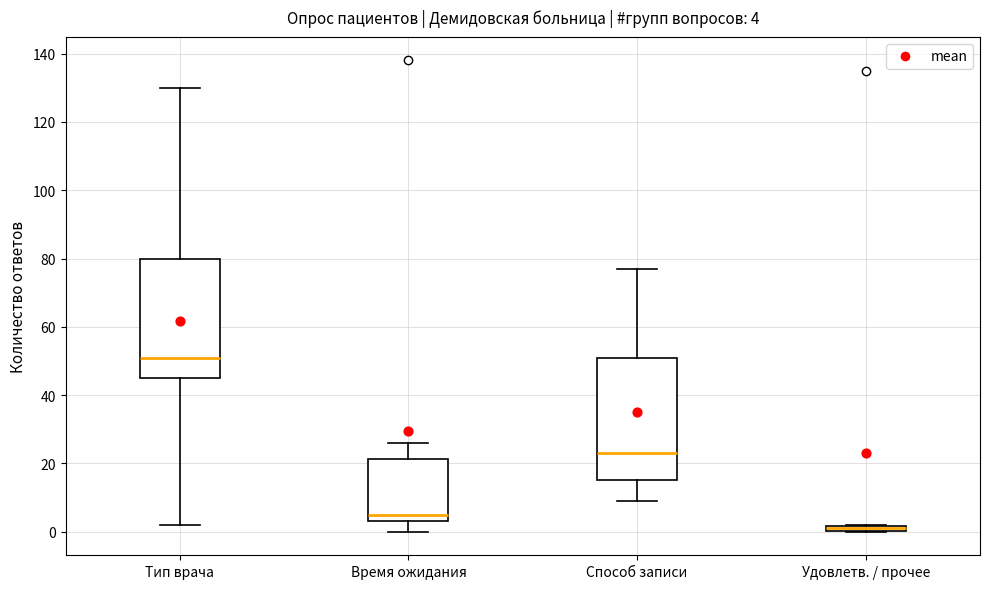

Which box's median line is the lowest?

Удовлетв. / прочее